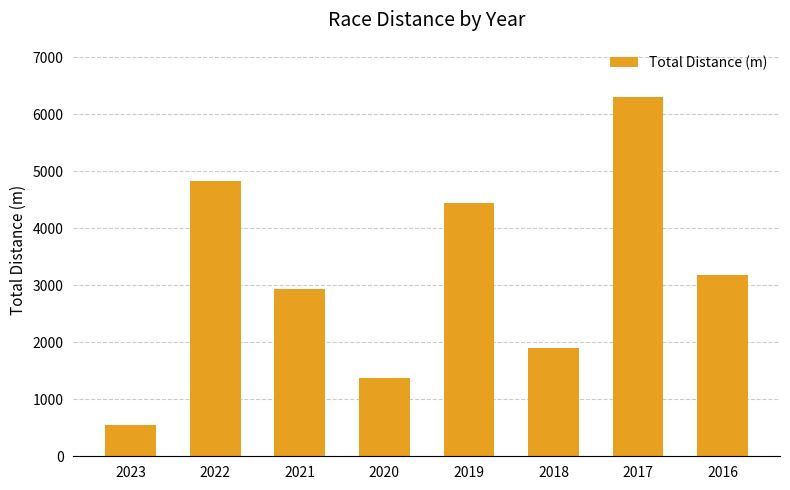

What is the sum of all values?

25524